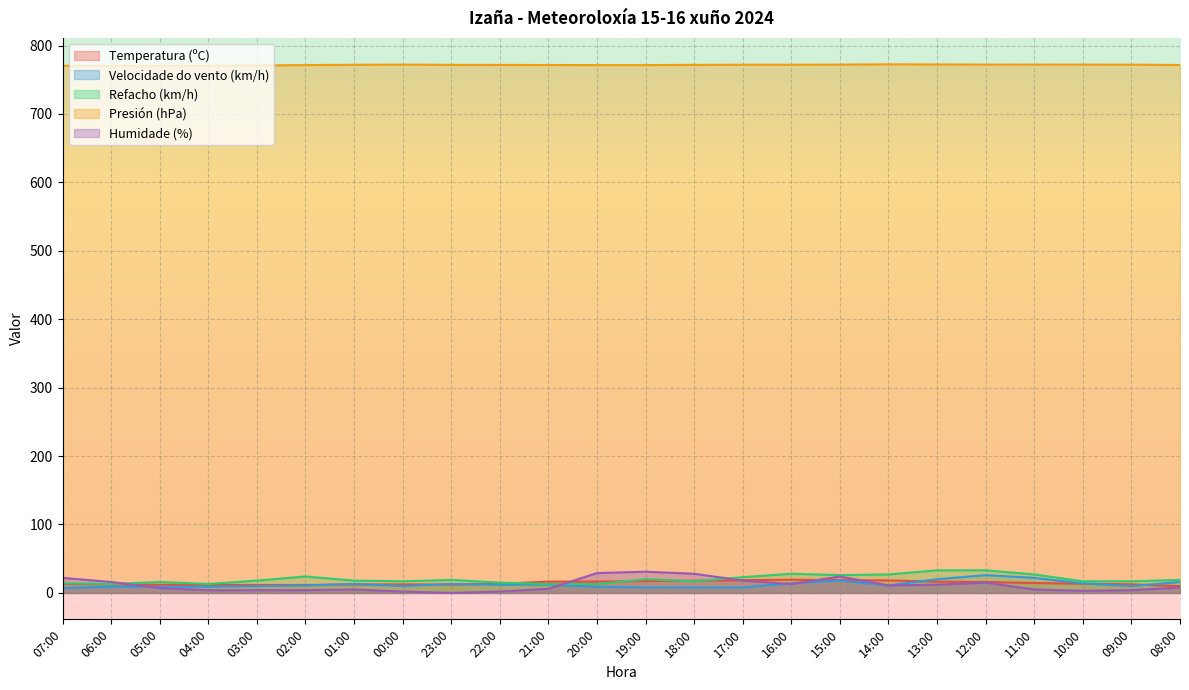

What position from the right is 05:00?

22